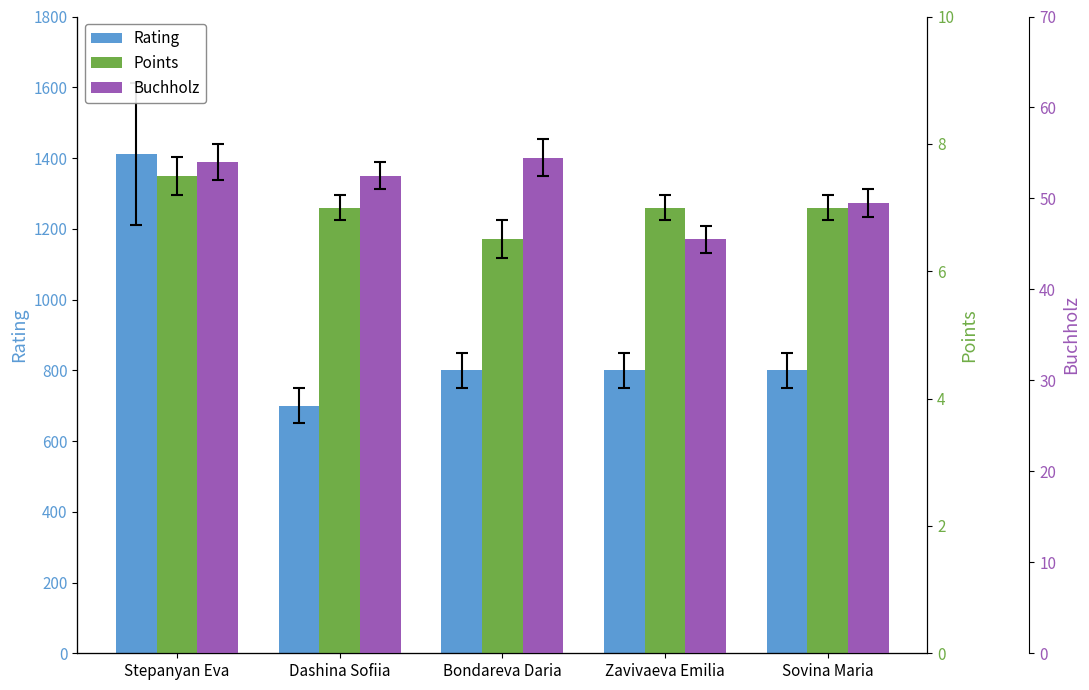

Is it true that Buchholz equals 92.5 at Stepanyan Eva?

False